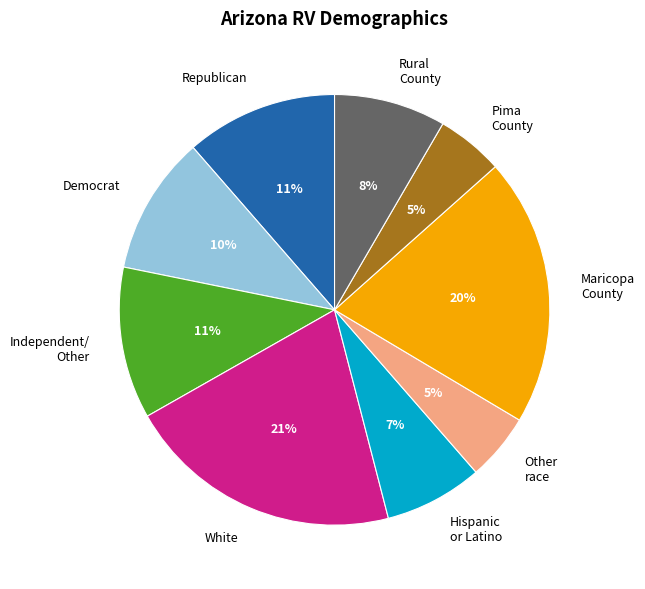

Is it true that Republican is 11% of the pie?

True